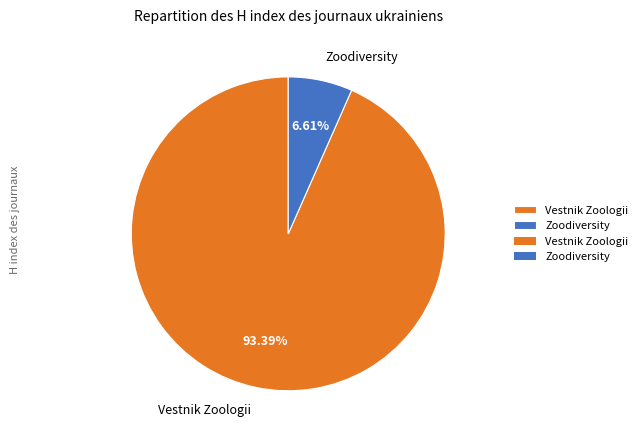

Combined, do Vestnik Zoologii and Zoodiversity account for over 50%?

Yes